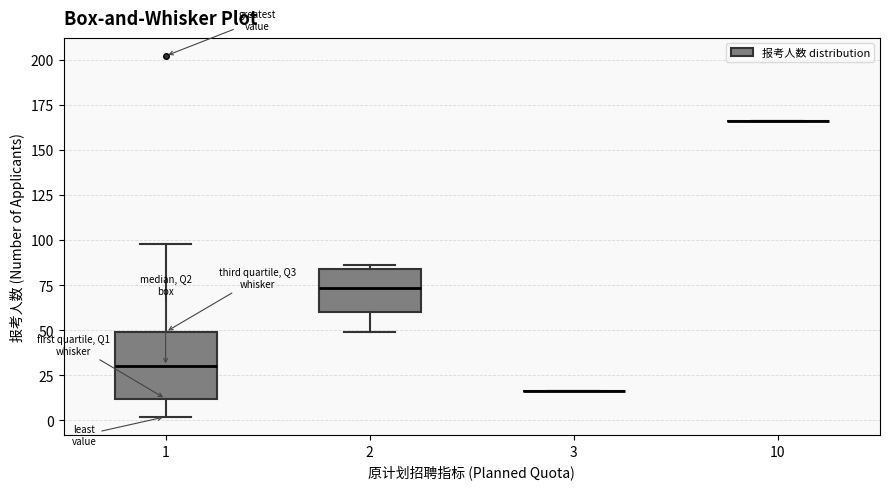

Reading left to right, read every box against the y-axis: the position of its median line, the range the box covers, and the ends of its whiskers. The values are not printed on the chart, so give them approximately, as read against the axis.

1: median 30, box 10 to 50, whiskers 0 to 100
2: median 75, box 60 to 85, whiskers 50 to 85 (just above the box's upper edge)
3: box collapsed to a line at 15, whiskers 15 to 15
10: box collapsed to a line at 165, whiskers 165 to 165